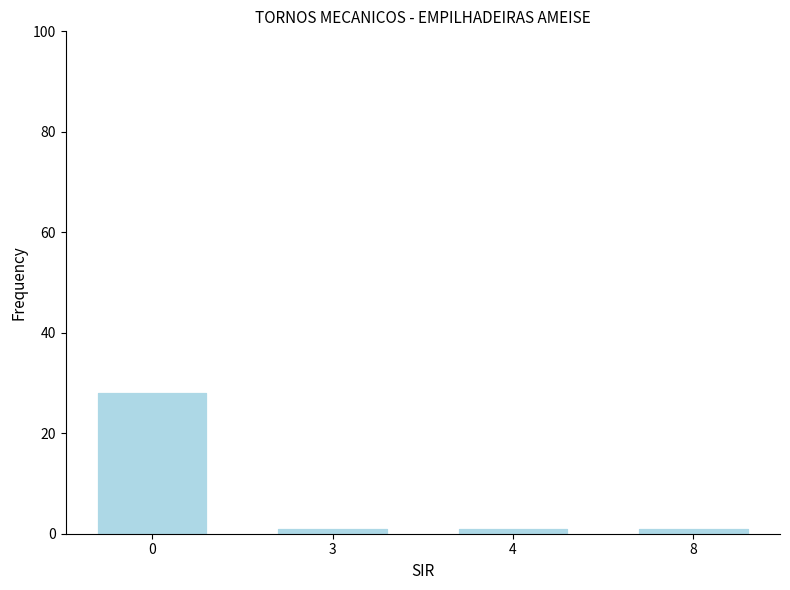

Which label corresponds to the smallest value in the chart?

3